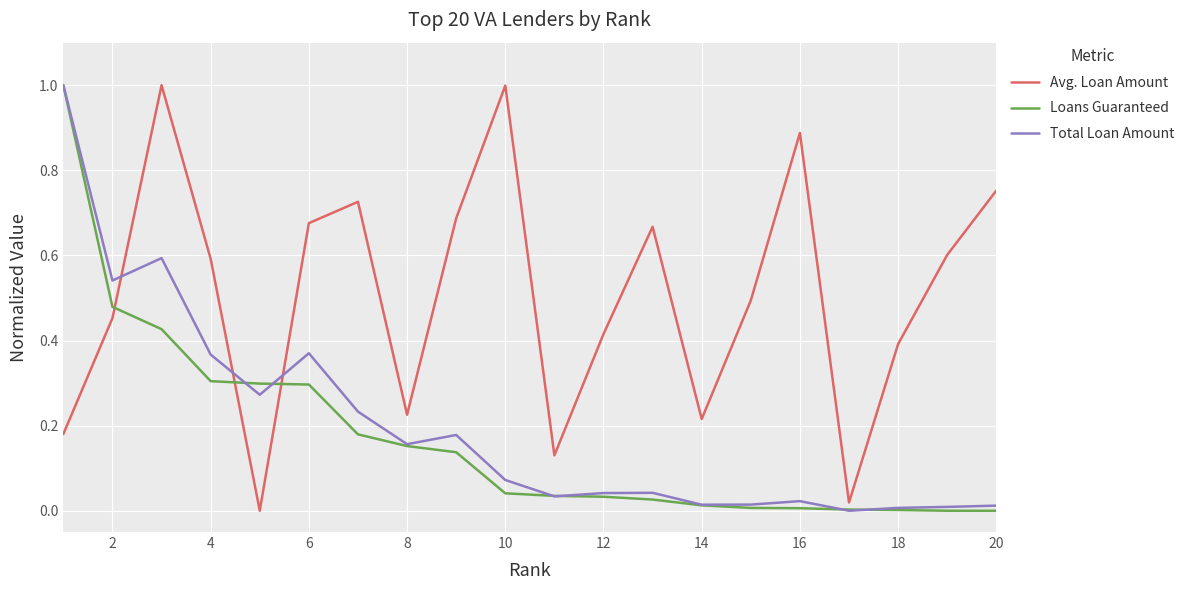

What is the maximum value for Total Loan Amount?

1.0